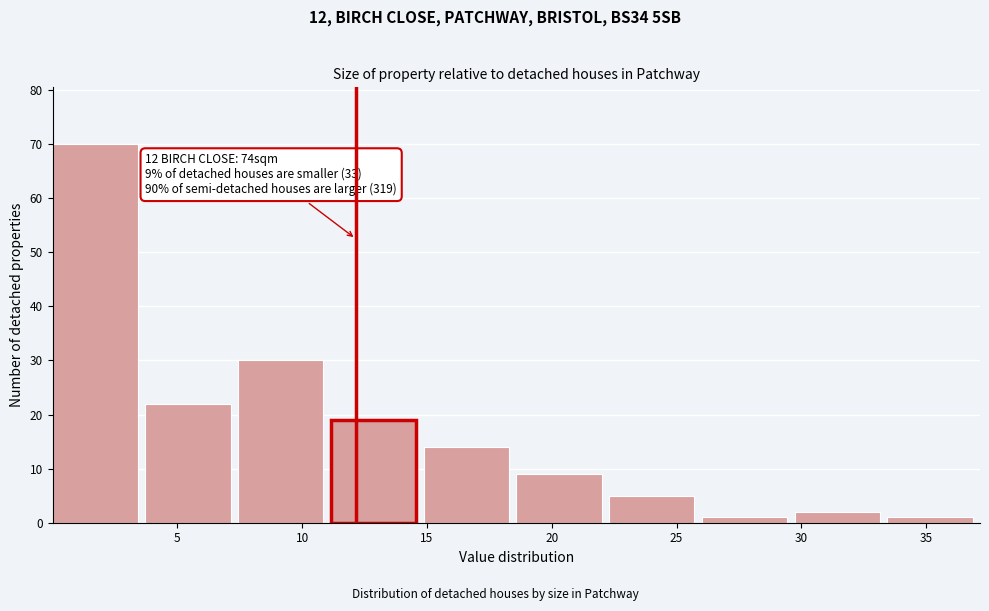

Which range on the x-axis has the tallest bar?

0.0 to 3.5